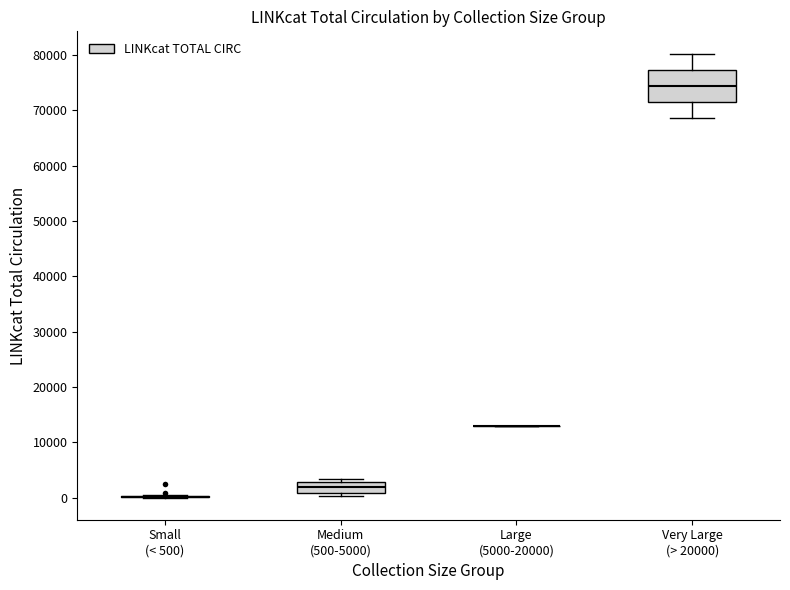

Reading left to right, read every box against the y-axis: the position of its median line, the range the box covers, and the ends of its whiskers. The values are not printed on the chart, so give them approximately, as read against the axis.

Small (< 500): box collapsed to a line at 0, whiskers 0 to 0
Medium (500-5000): median 2000, box 1000 to 3000, whiskers 0 to 3000 (just above the box's upper edge)
Large (5000-20000): box collapsed to a line at 13000, whiskers 13000 to 13000
Very Large (> 20000): median 74000, box 72000 to 77000, whiskers 69000 to 80000